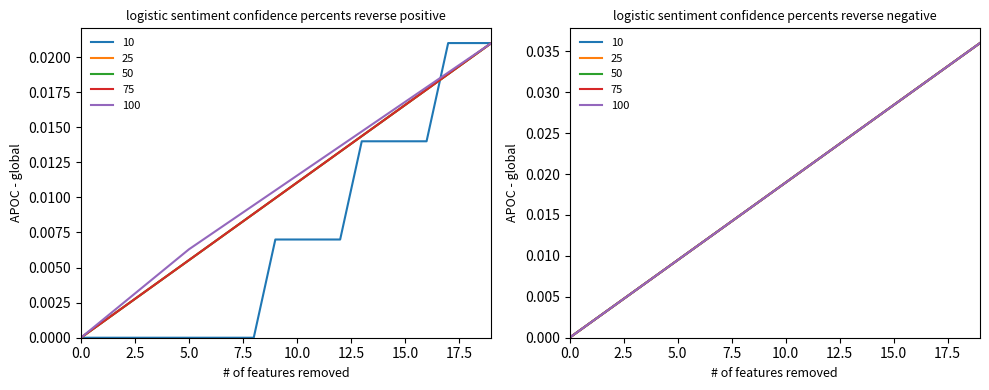

Is the value of 75 at 7 greater than the value of 50 at 13?

No